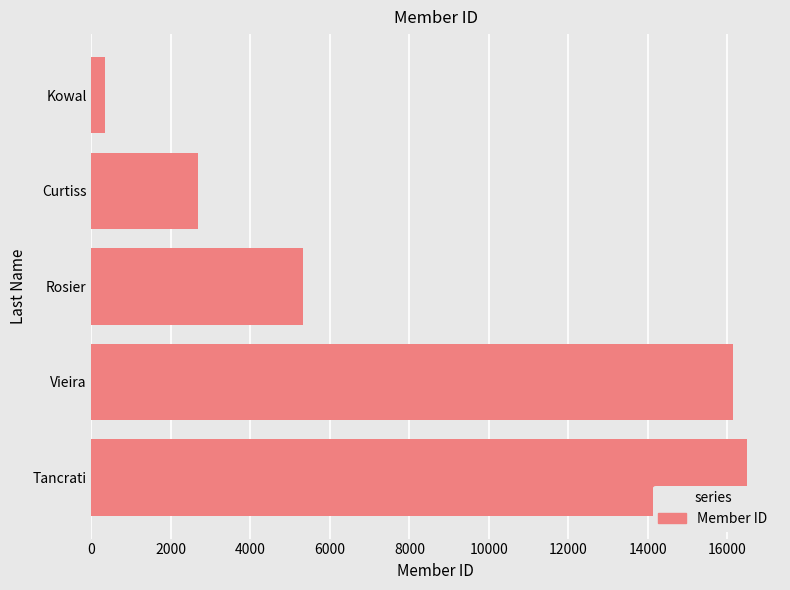

What is the average value?

8199